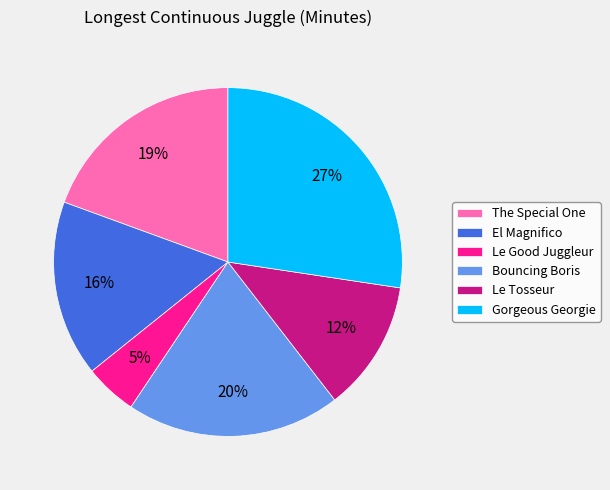

To the nearest percent, what percentage of the pie is El Magnifico?

16%